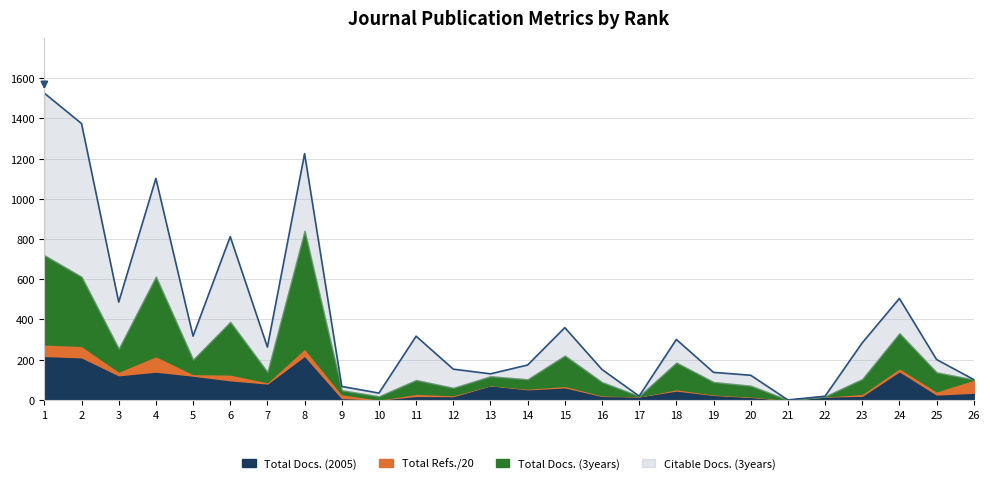

The value of Citable Docs. (3years) at 16 is 63. True or false?

True